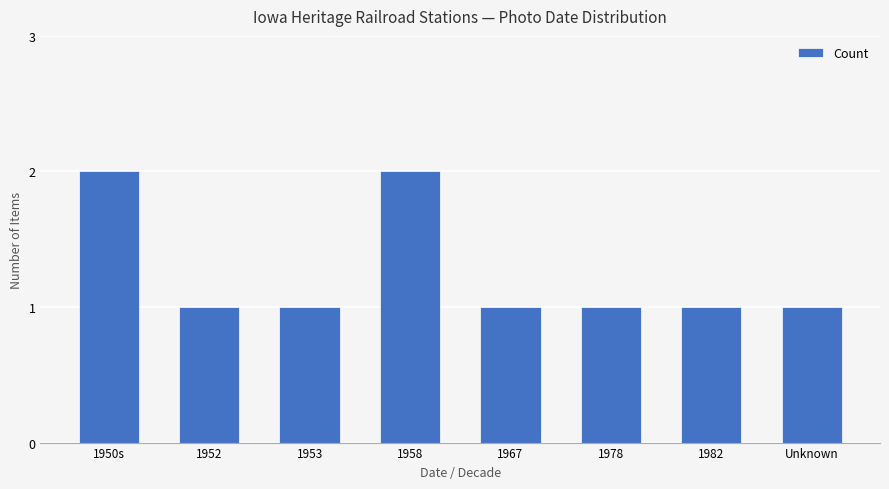

How many categories are shown in the chart?

8